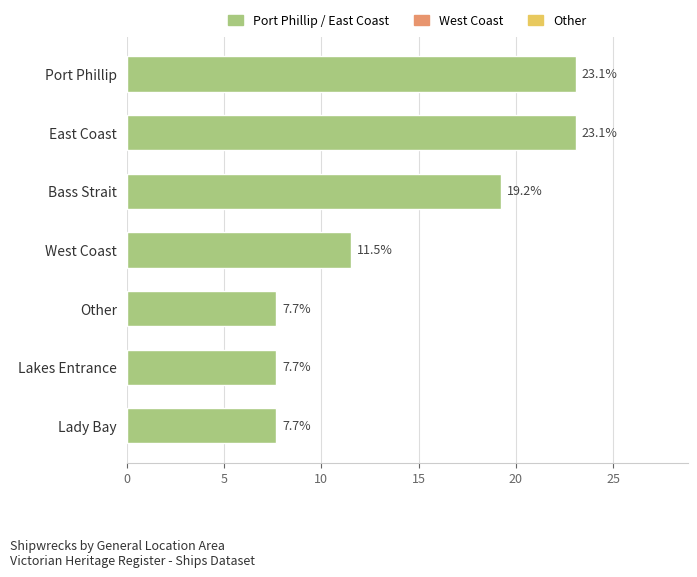

What is the ratio of the value at East Coast to the value at Port Phillip?

1.0